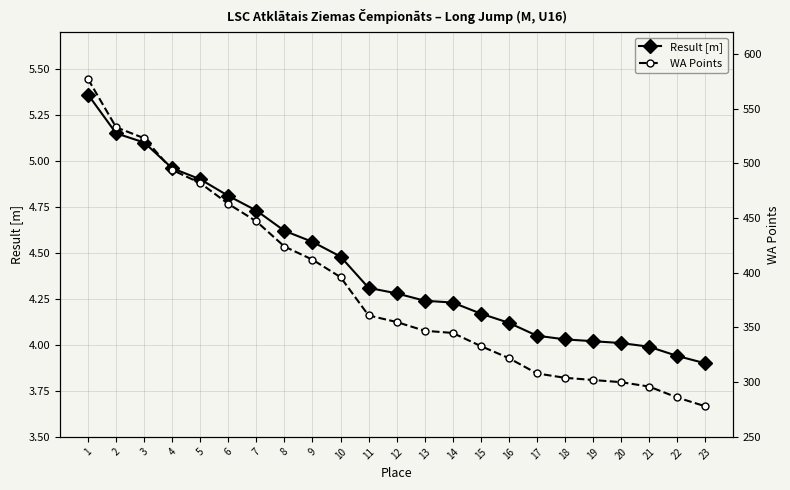

Does the chart have visible grid lines?

Yes